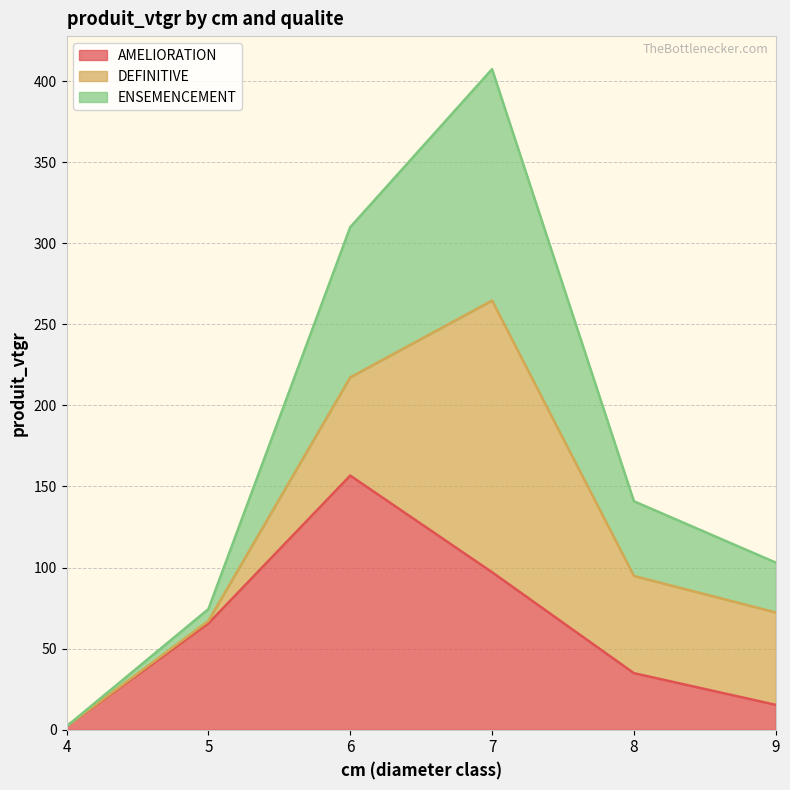

What is the maximum value for AMELIORATION?

156.7